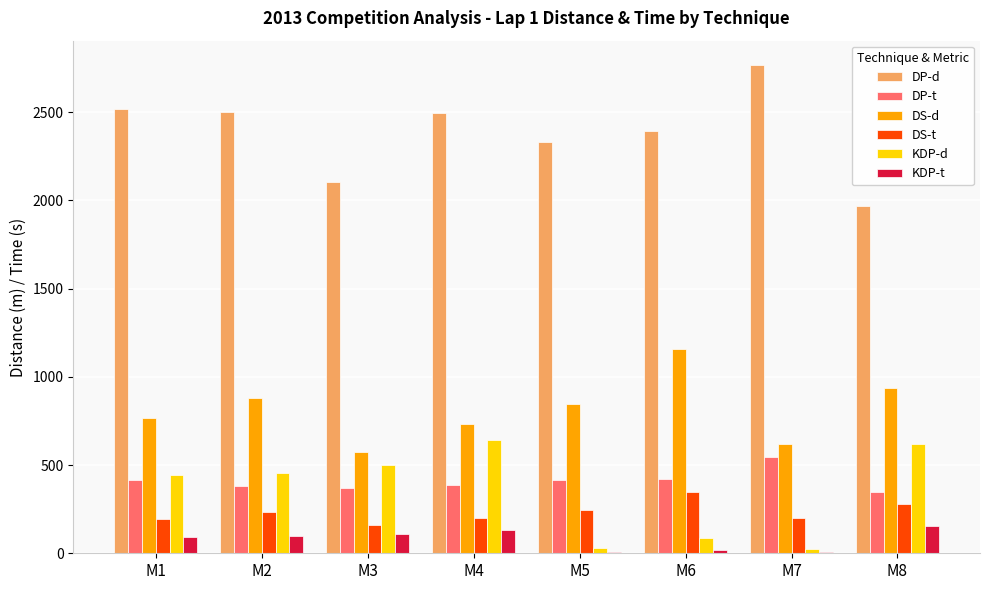

The value of DP-t at M1 is 173.4. True or false?

False